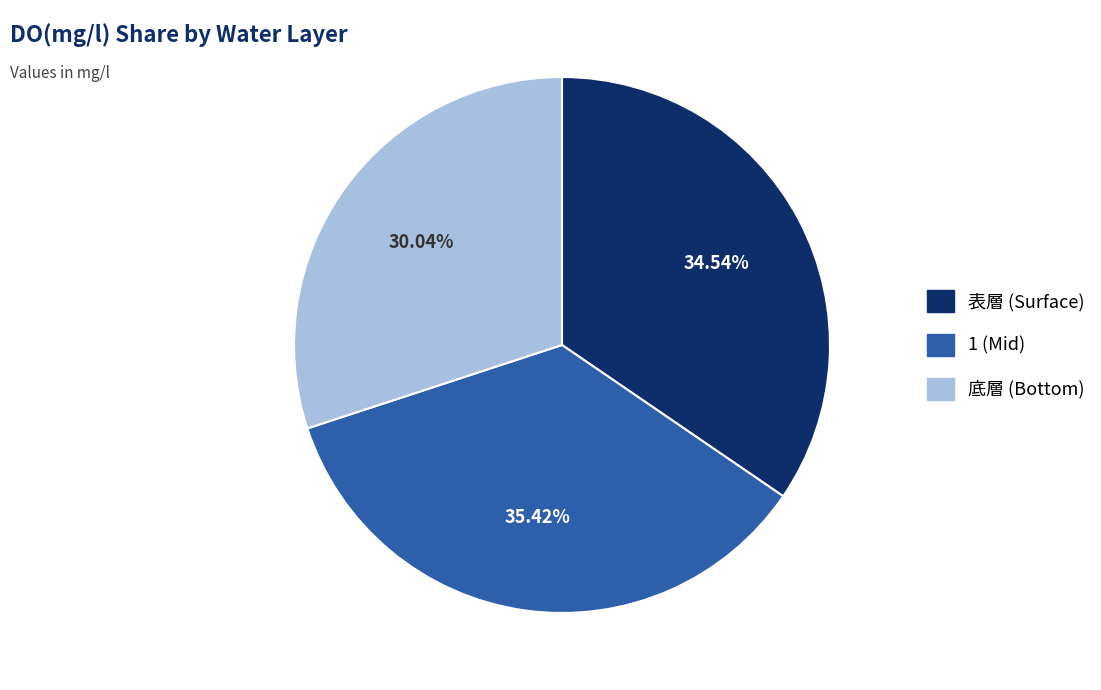

Does any single category account for the majority?

No